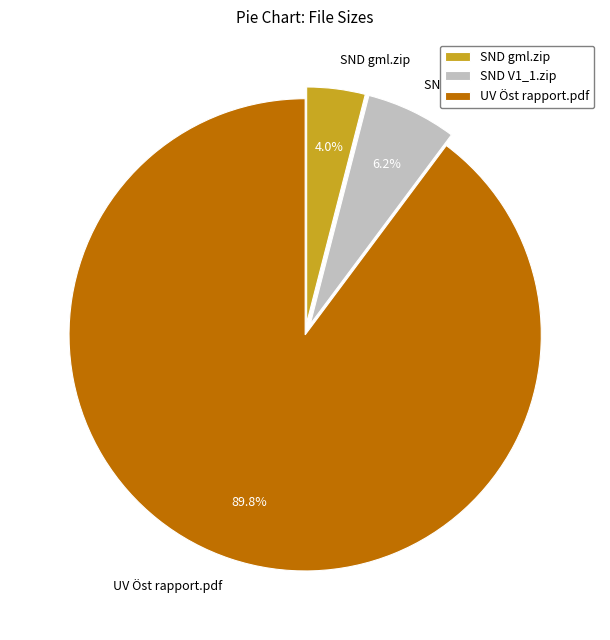

To the nearest percent, what is the average slice percentage?

33%